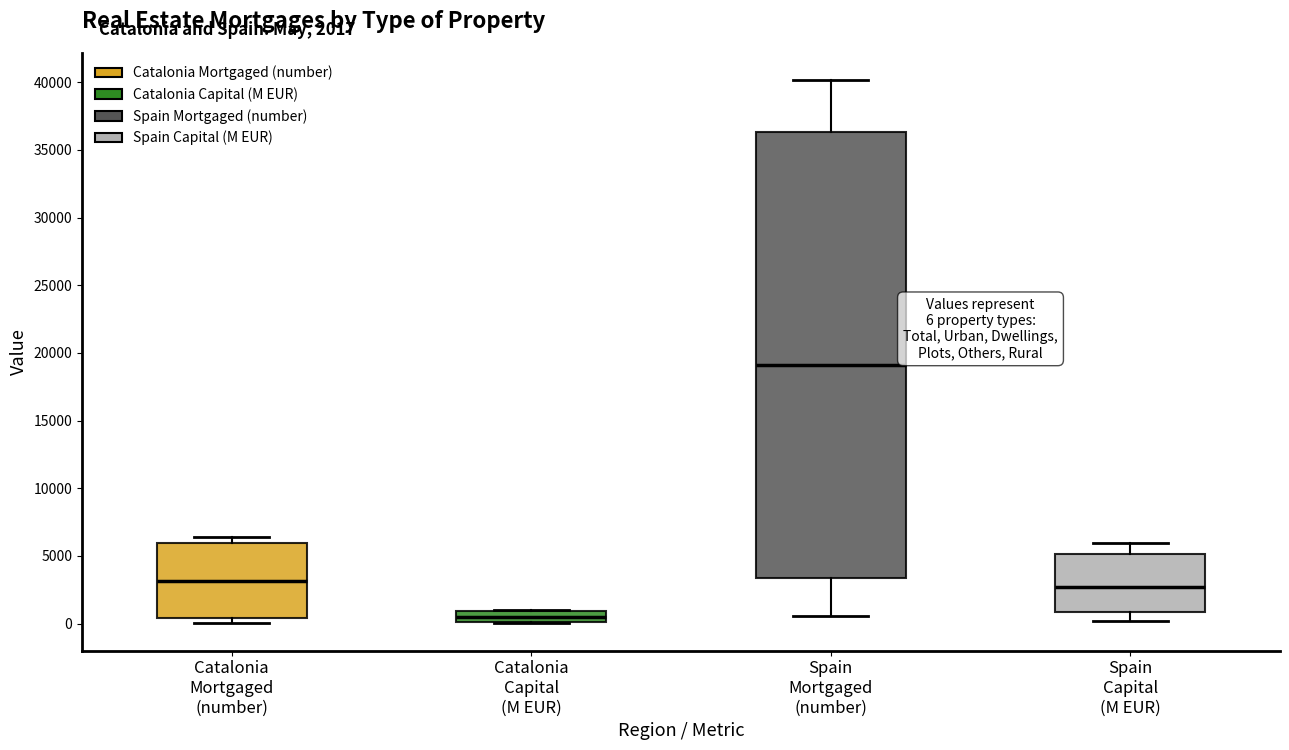

Comparing the boxes themselves (not the whiskers), which one is the tallest?

Spain Mortgaged (number)